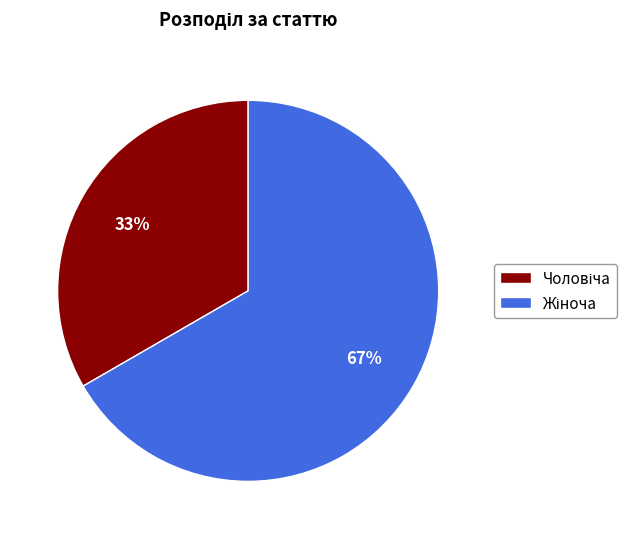

Does any single category account for the majority?

Yes